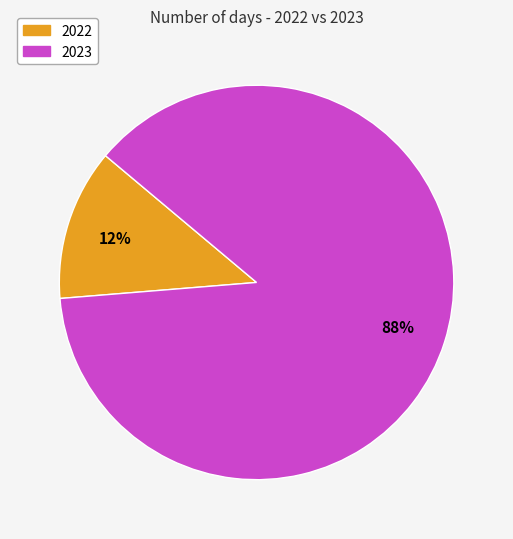

What is the smallest slice in the pie chart?

2022